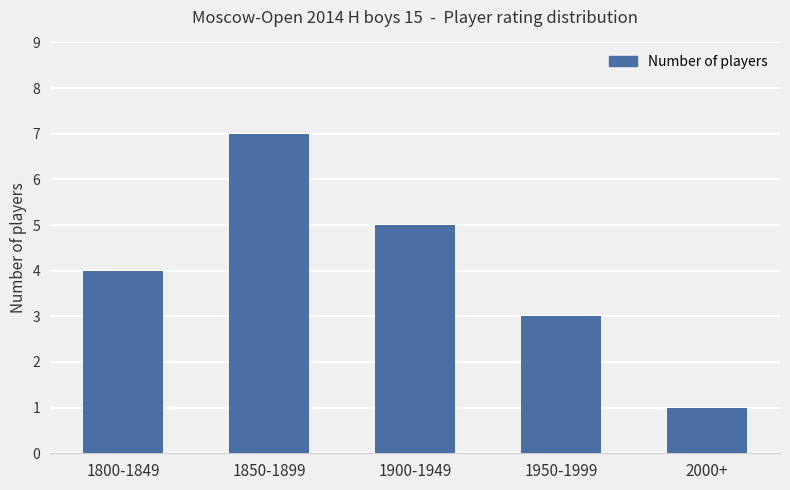

What is the approximate value at 2000+?

1